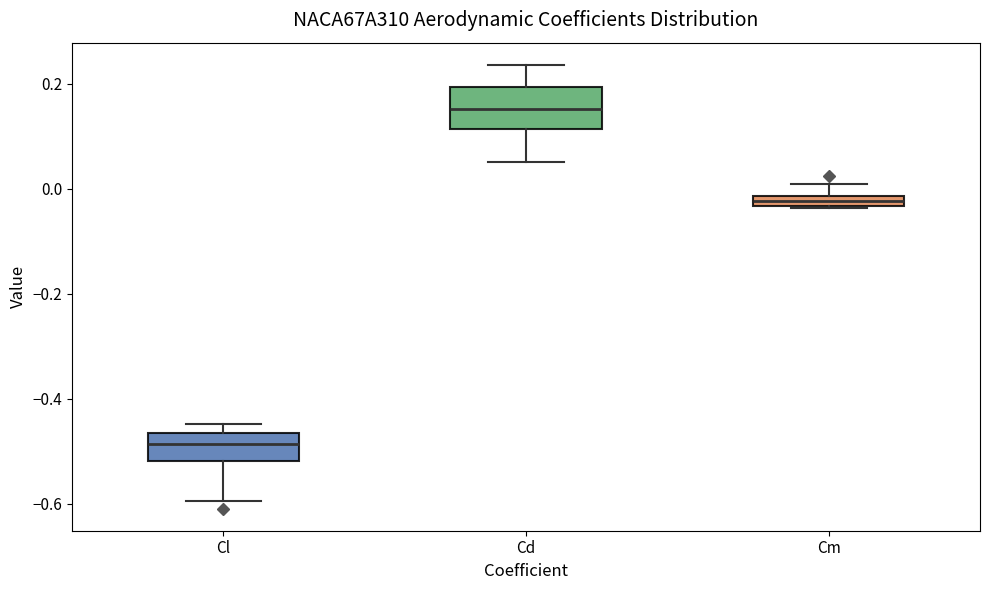

Which box is the tallest, from its lower edge to its upper edge?

Cd